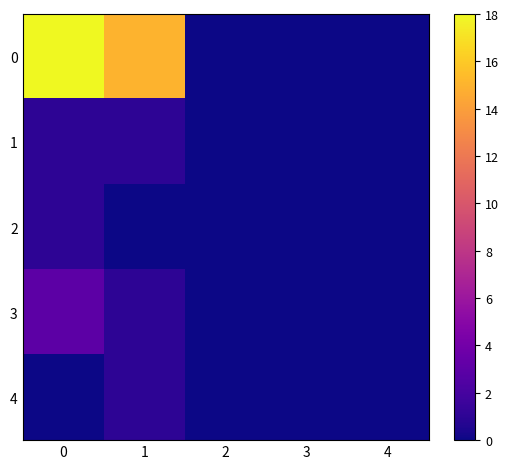

What is the total value across all series at 0?

23